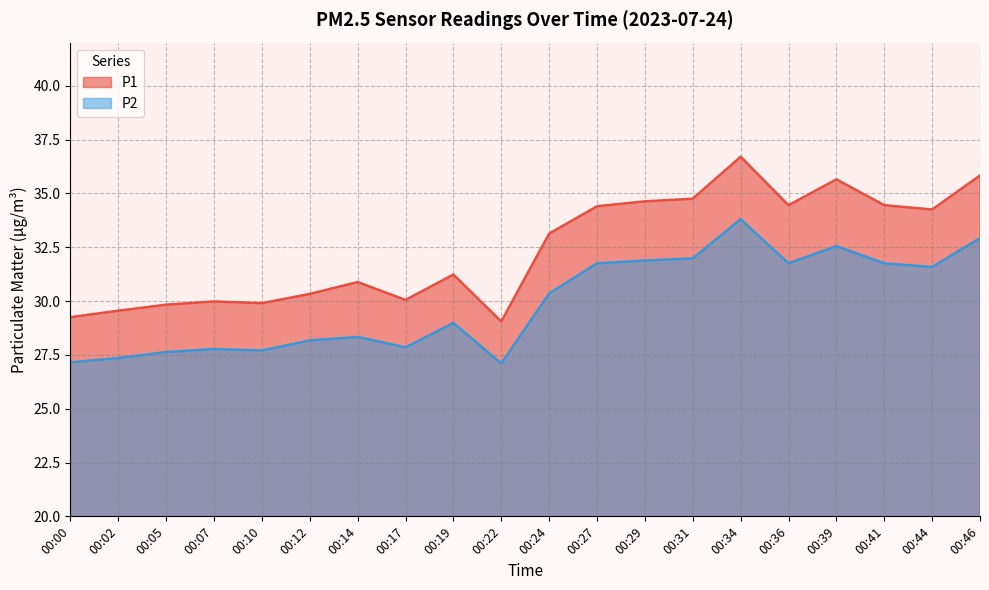

Reading left to right, transcribe all the data shown in this chart.

P1: 29.2	29.6	29.8	30.0	29.9	30.3	30.9	30.1	31.2	29.1	33.1	34.4	34.6	34.8	36.7	34.5	35.6	34.5	34.2	35.8
P2: 27.1	27.4	27.6	27.8	27.7	28.2	28.3	27.9	29.0	27.1	30.4	31.8	31.9	32.0	33.8	31.8	32.5	31.8	31.6	32.9